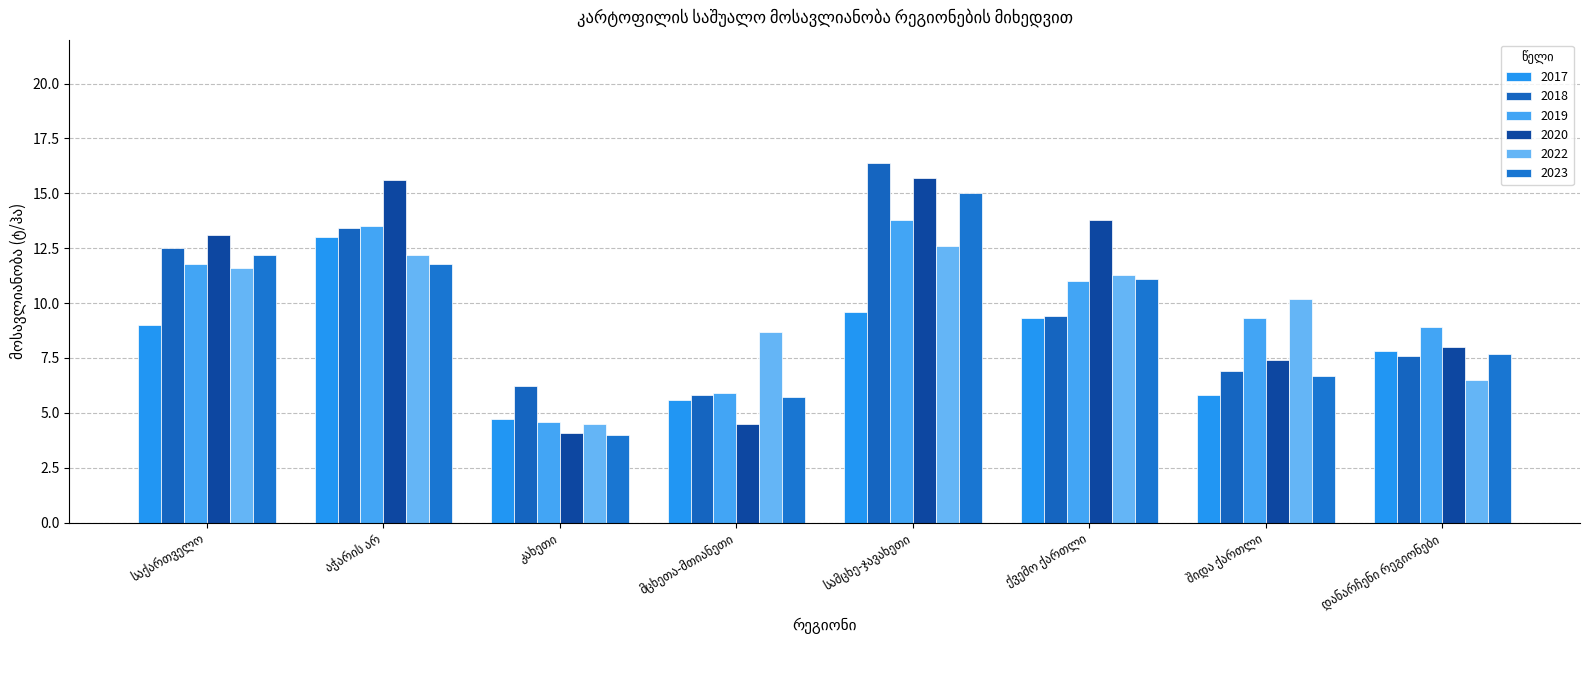

What is the value of the 2017 bar at the 5th from the left?

9.6